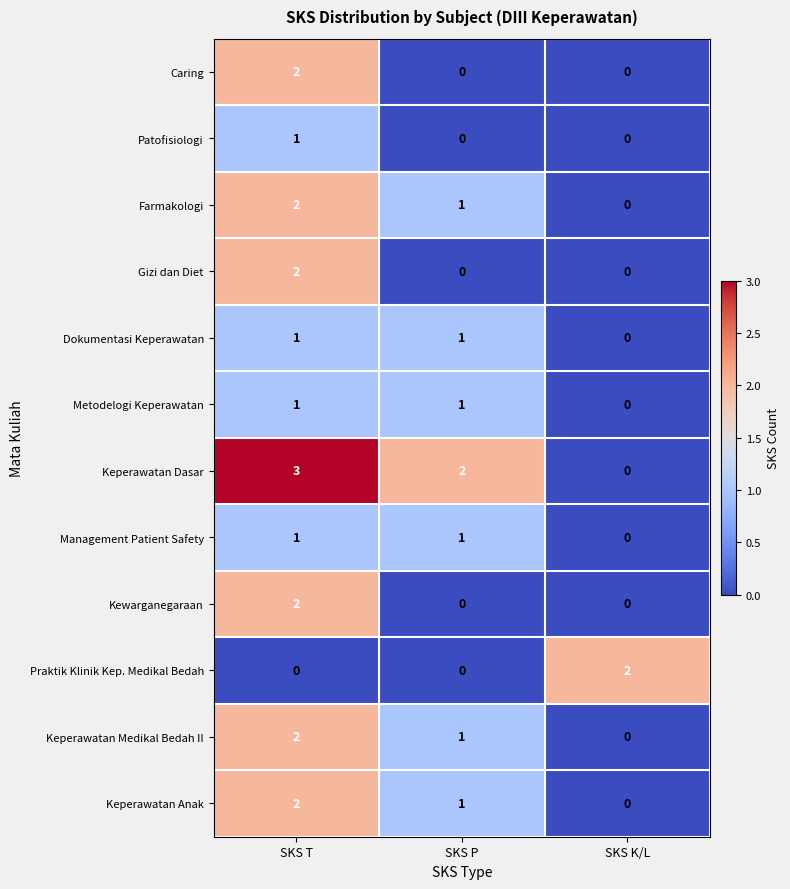

How many Gizi dan Diet values are between 0 and 2?

3